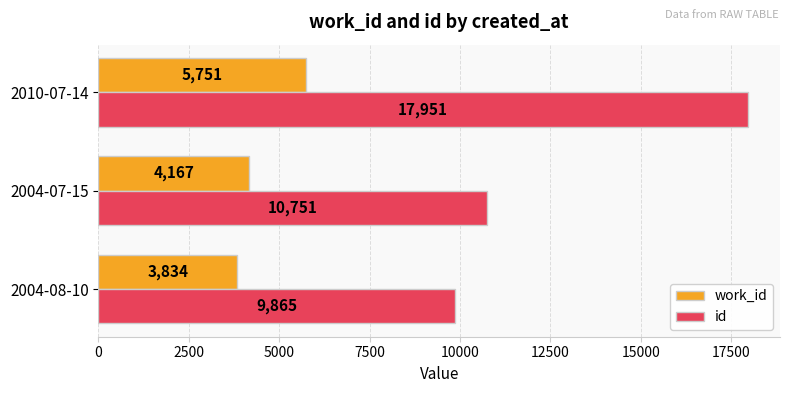

The id series shows 9865 at 2004-08-10. True or false?

True